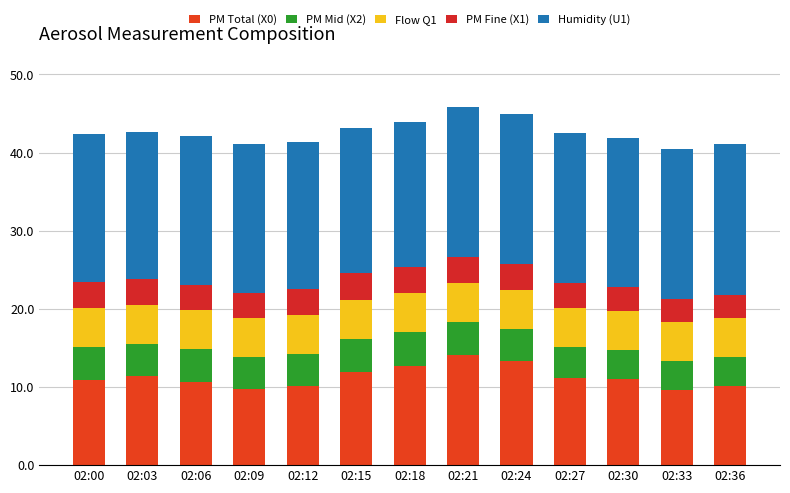

True or false: PM Total (X0) has a value of 6.9 at 02:15.

False